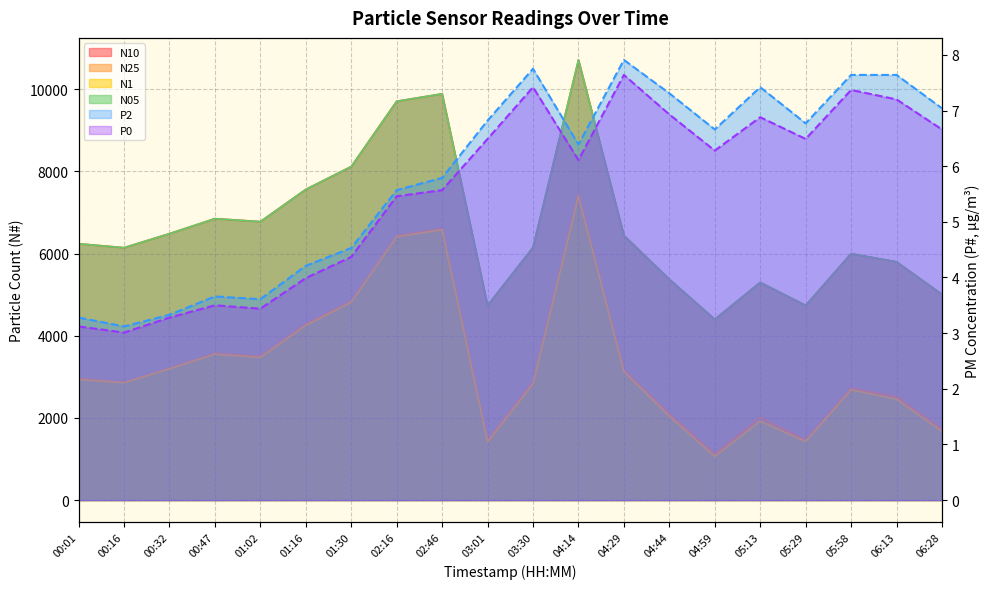

At 01:02, list the series in order from smallest to largest.

P0, P2, N1, N25, N05, N10